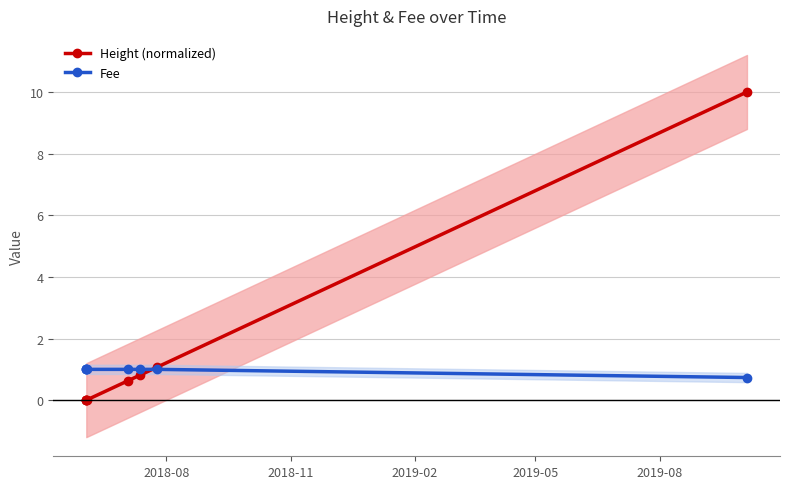

What is the value of the Fee point at the 6th from the left?

1.0